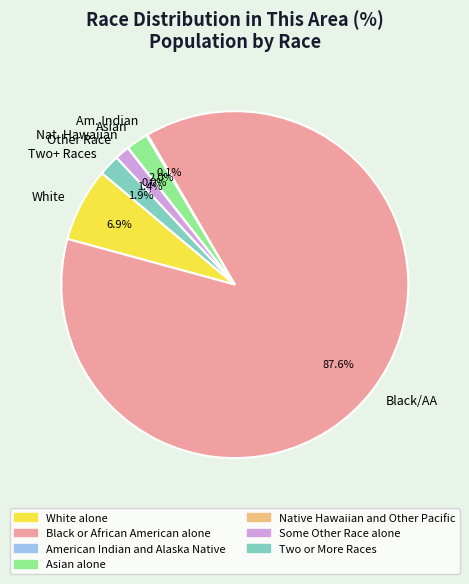

Is there any slice that represents more than half of the pie?

Yes